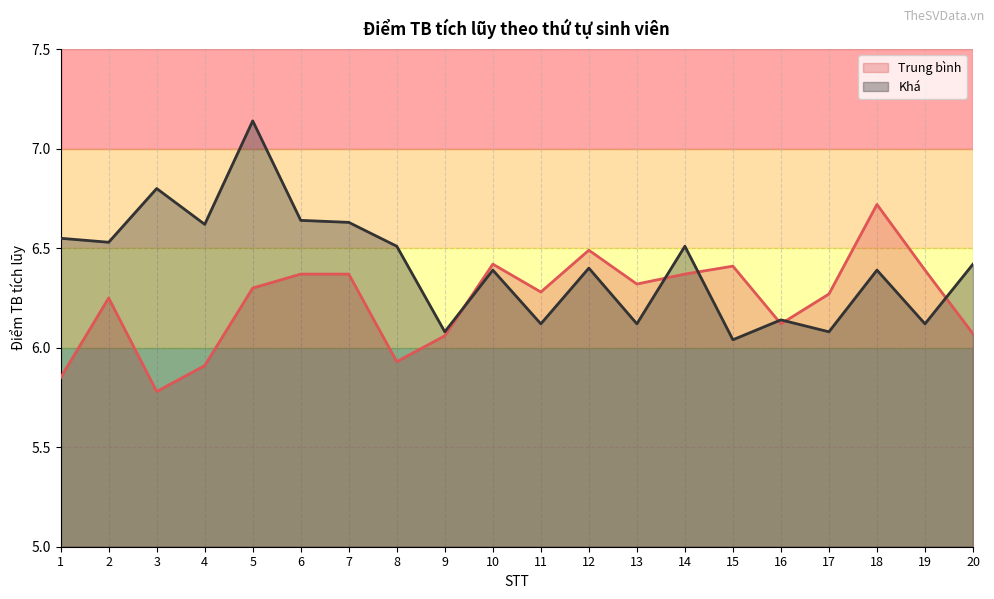

Reading left to right, what are all the values shown in this chart?

Trung bình: 5.8	6.2	5.8	5.9	6.3	6.4	6.4	5.9	6.1	6.4	6.3	6.5	6.3	6.4	6.4	6.1	6.3	6.7	6.4	6.1
Khá: 6.5	6.5	6.8	6.6	7.1	6.6	6.6	6.5	6.1	6.4	6.1	6.4	6.1	6.5	6.0	6.1	6.1	6.4	6.1	6.4